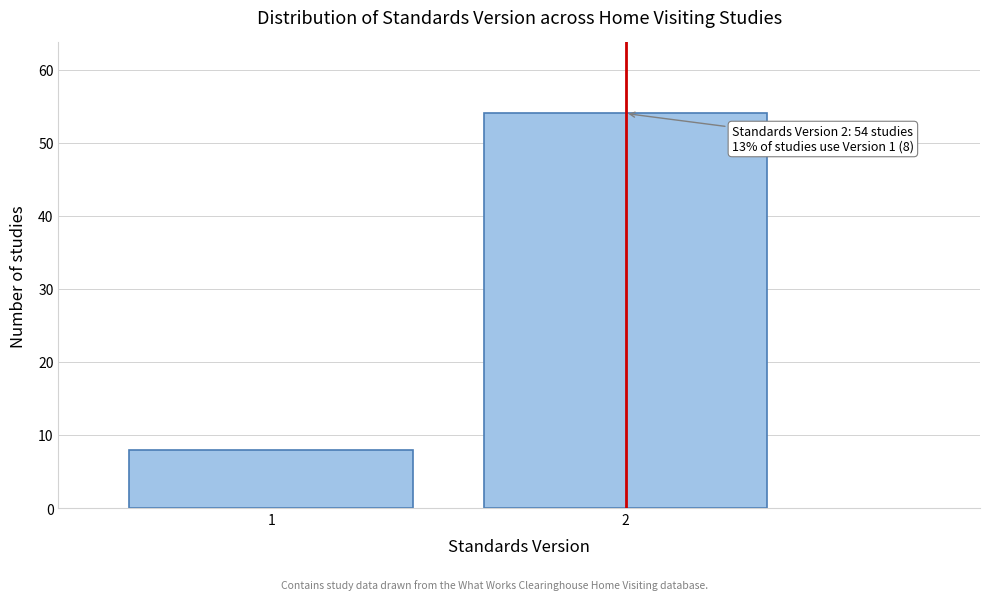

Reading left to right, transcribe all the data shown in this chart.

1=8	2=54